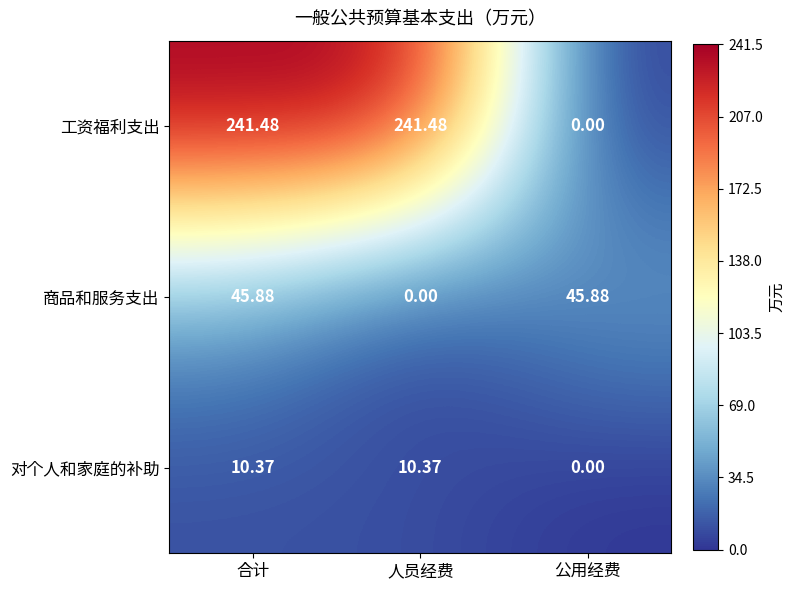

Between 合计 and 人员经费, which series saw the biggest shift?

商品和服务支出